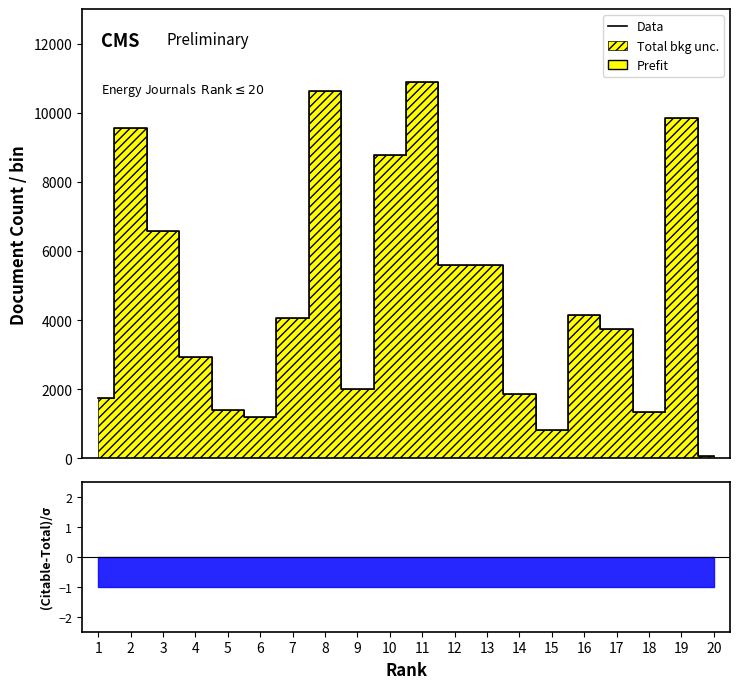

What is the greatest value displayed?

10883